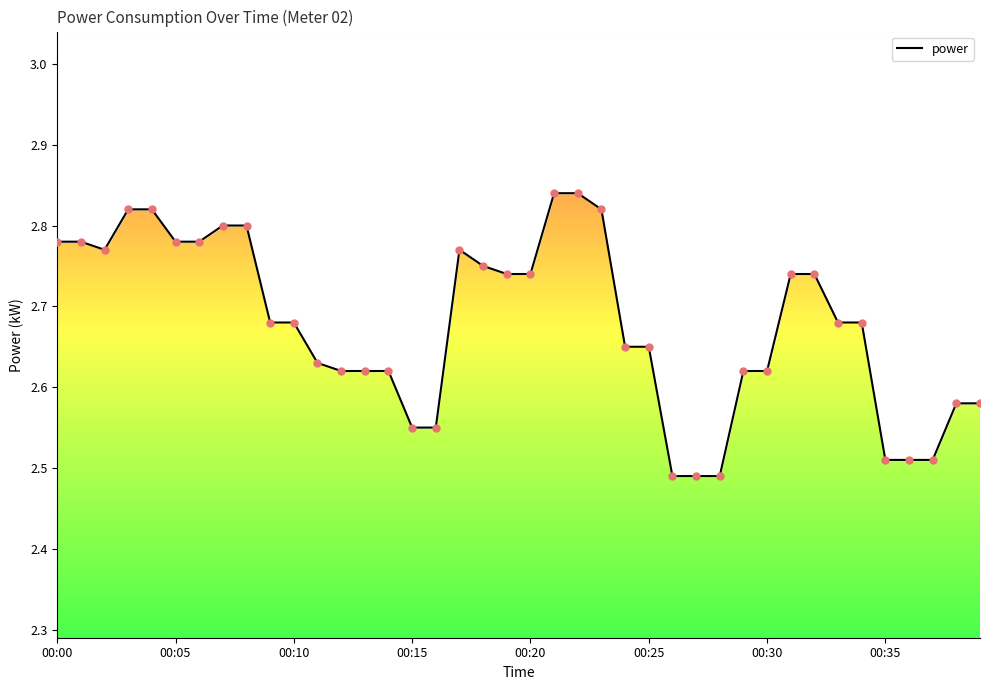

Approximately how many times larger is the value at 24 compared to 39?

1.0